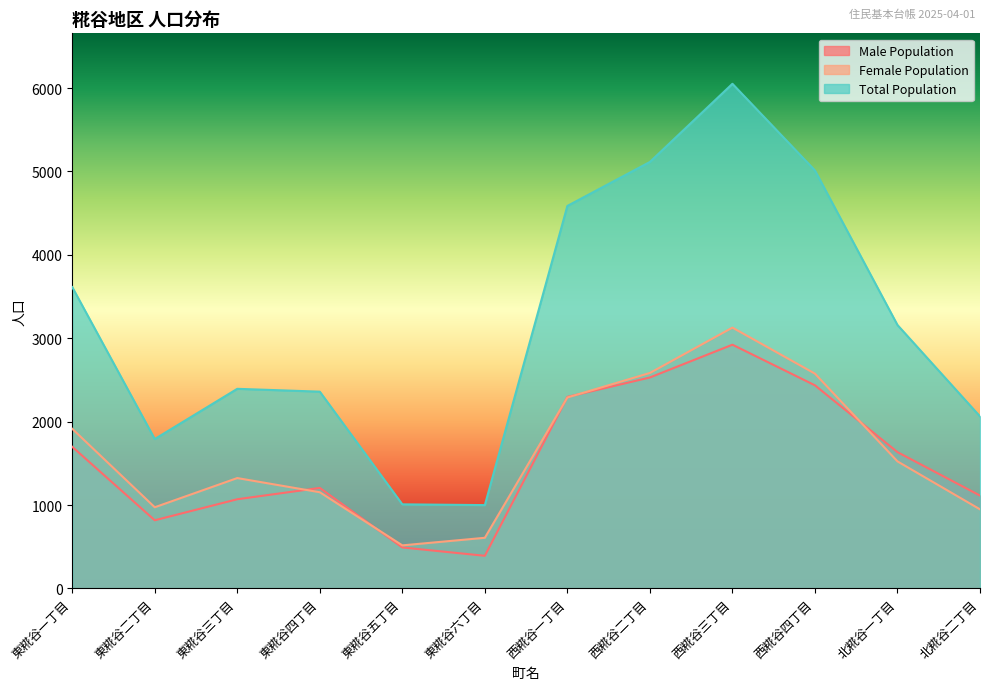

The Female Population series shows 557 at 東糀谷四丁目. True or false?

False